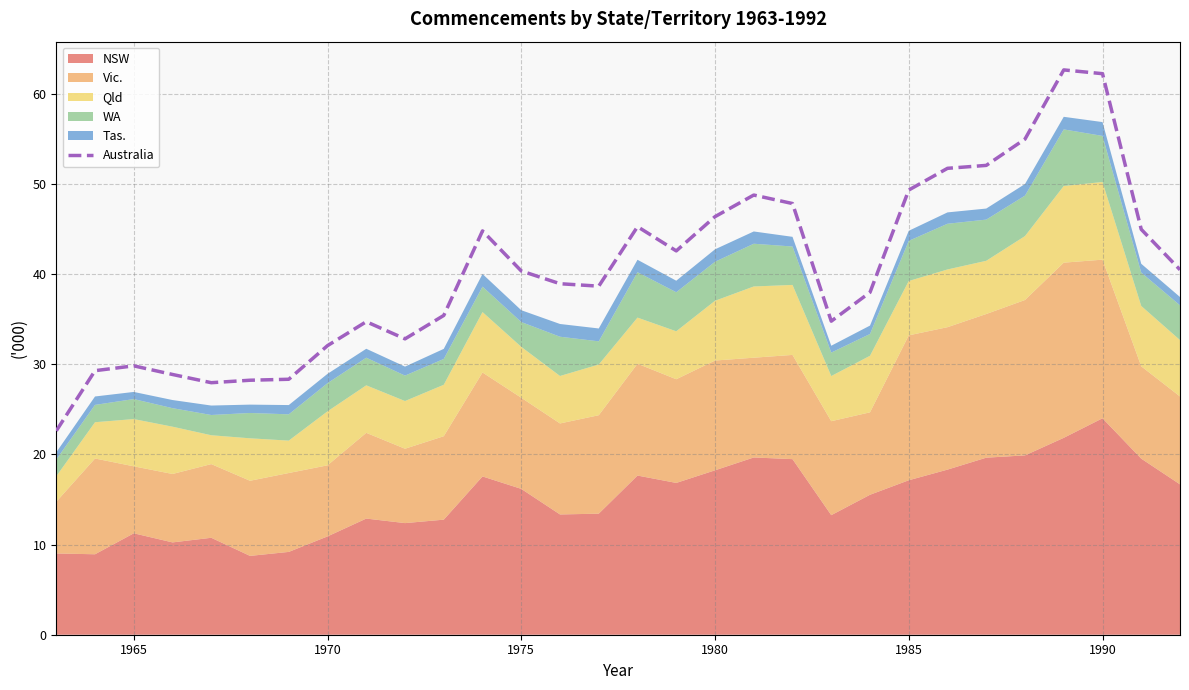

What is the minimum value for Australia?

22.6